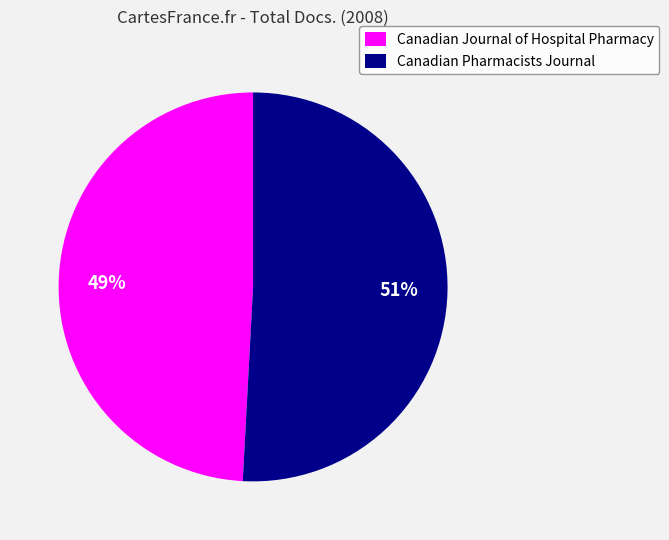

The Canadian Journal of Hospital Pharmacy slice represents 49% of the pie. True or false?

True